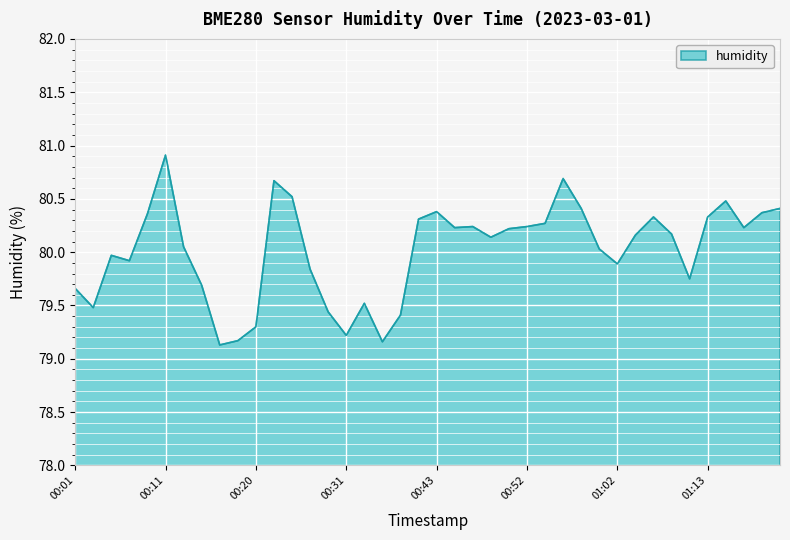

What is the smallest value displayed?

79.1